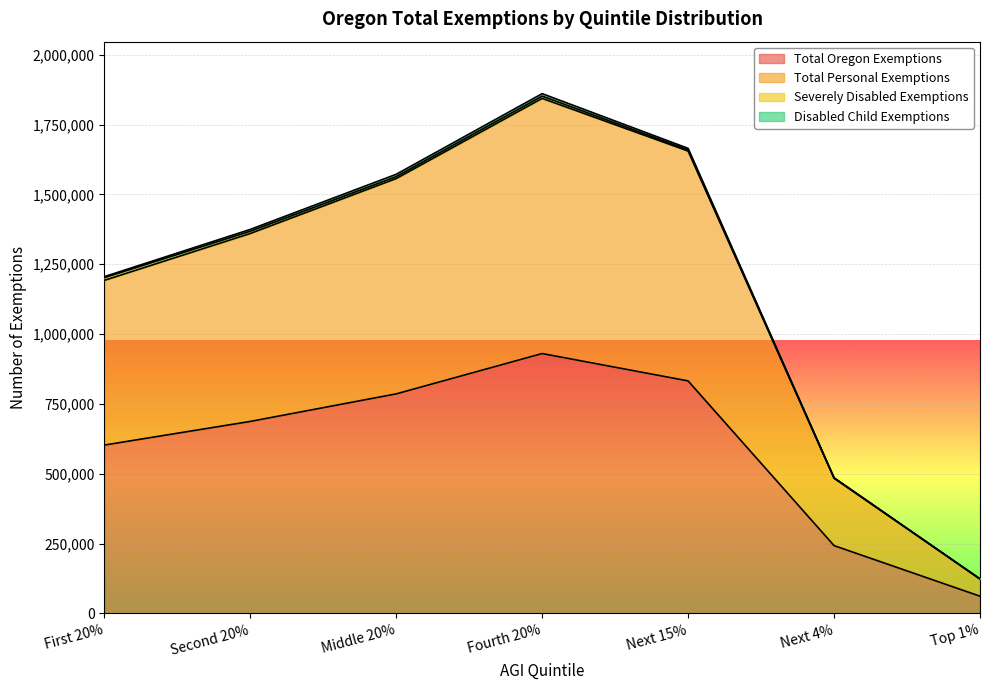

What value does the Total Personal Exemptions series have at Fourth 20%?

1843815